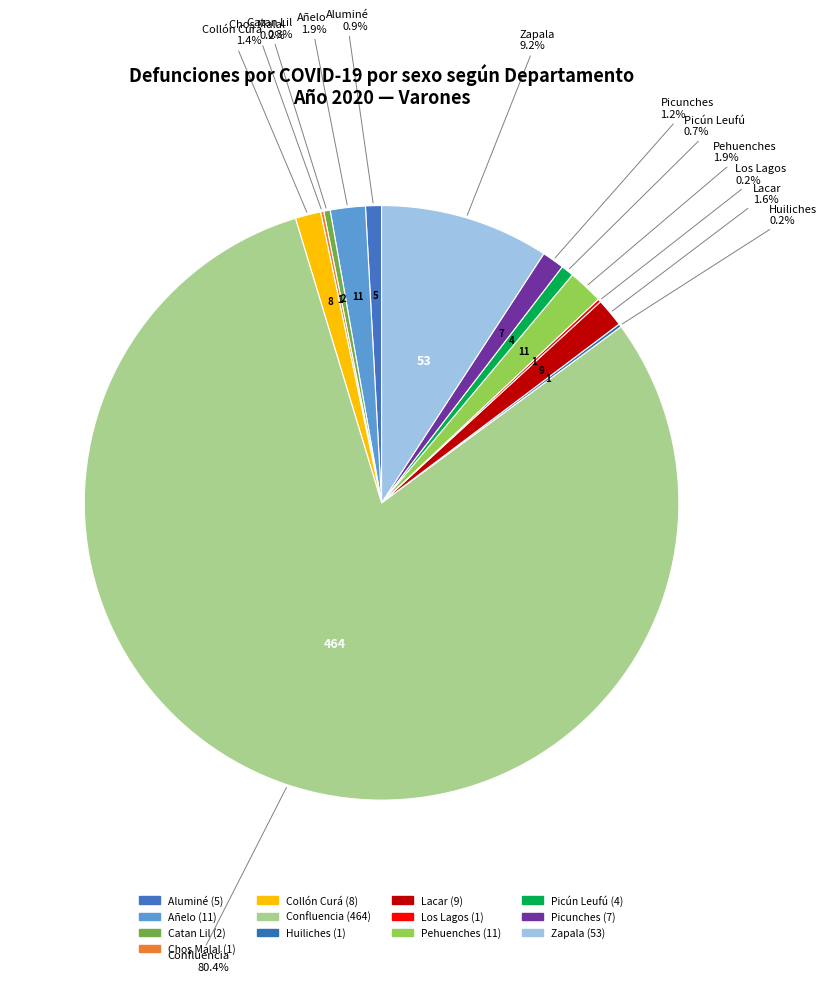

To the nearest percent, what is the combined percentage of Catan Lil and Lacar?

2%